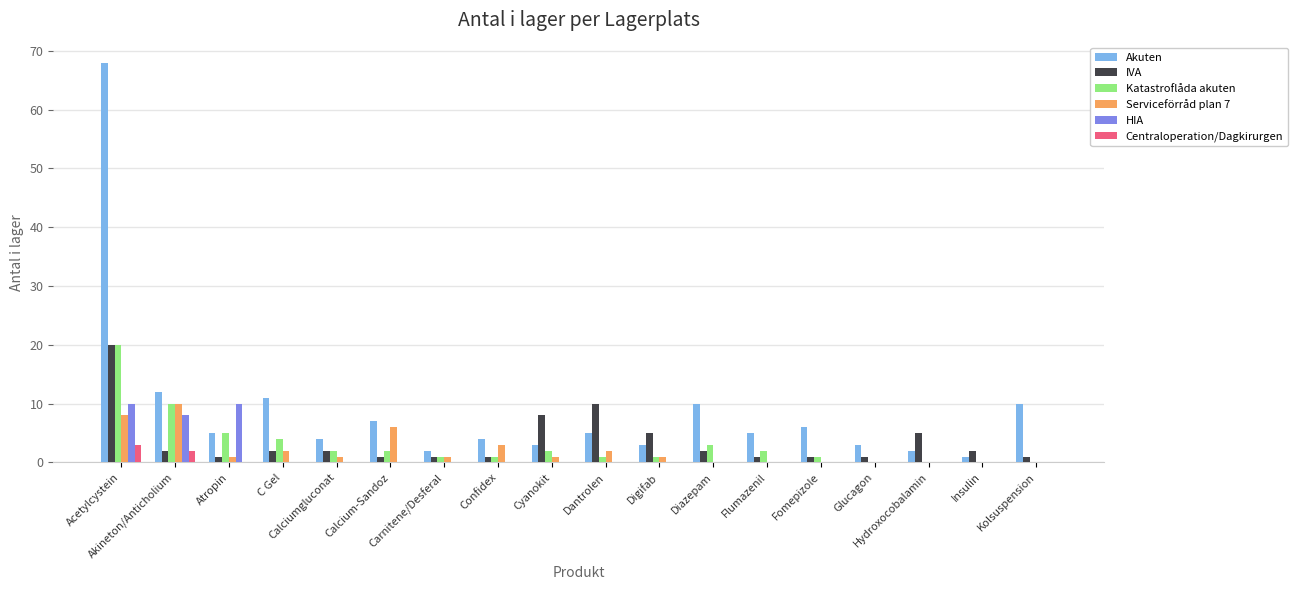

At which category is the sum across all series the highest?

Acetylcystein